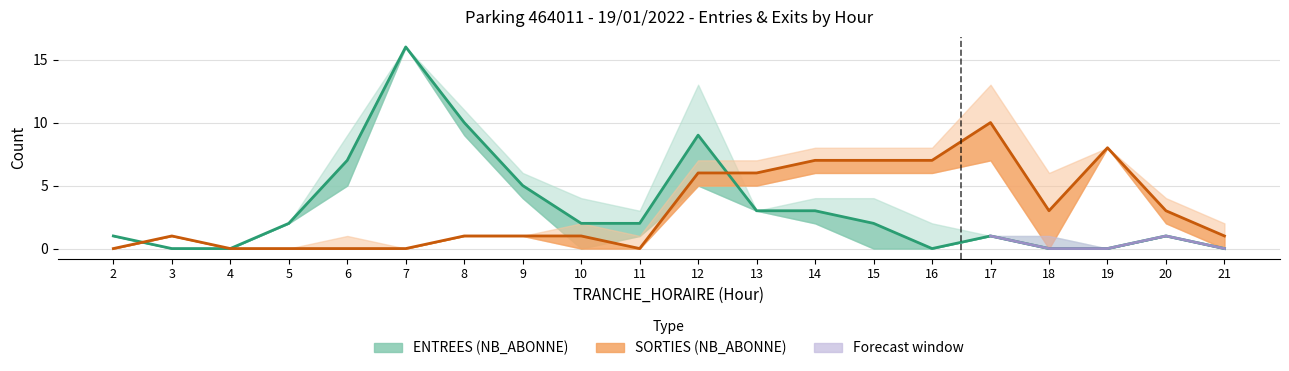

How many lines are shown in the chart?

2